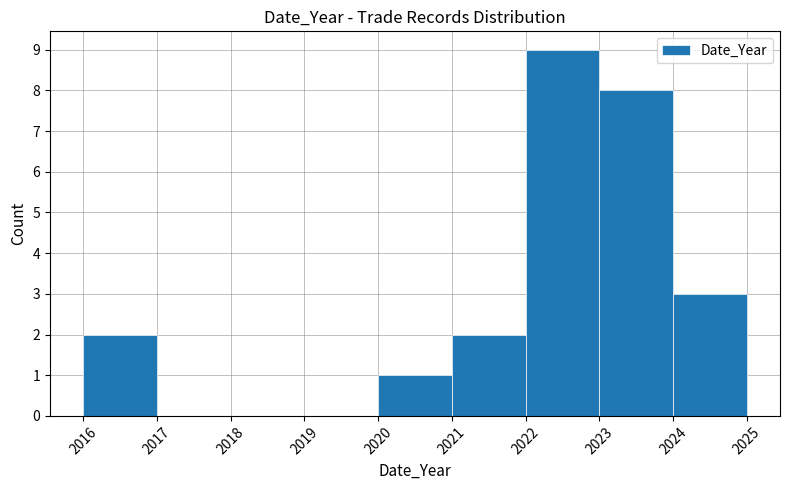

What is the height of the bar covering 2016 to 2017 on the x-axis? The values are not printed on the chart, so give them approximately, as read against the axis.

2